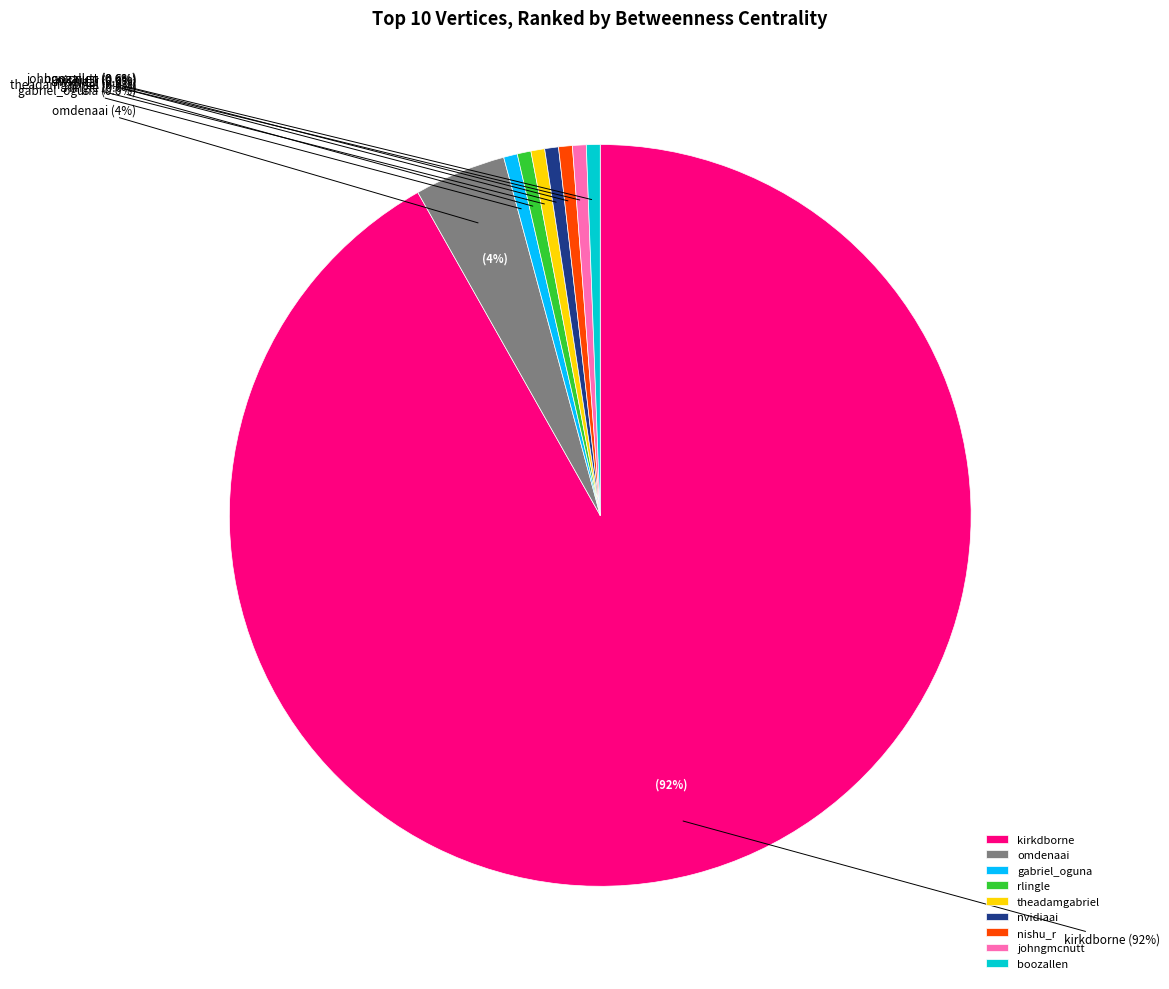

Does kirkdborne account for over 50% of the chart?

Yes